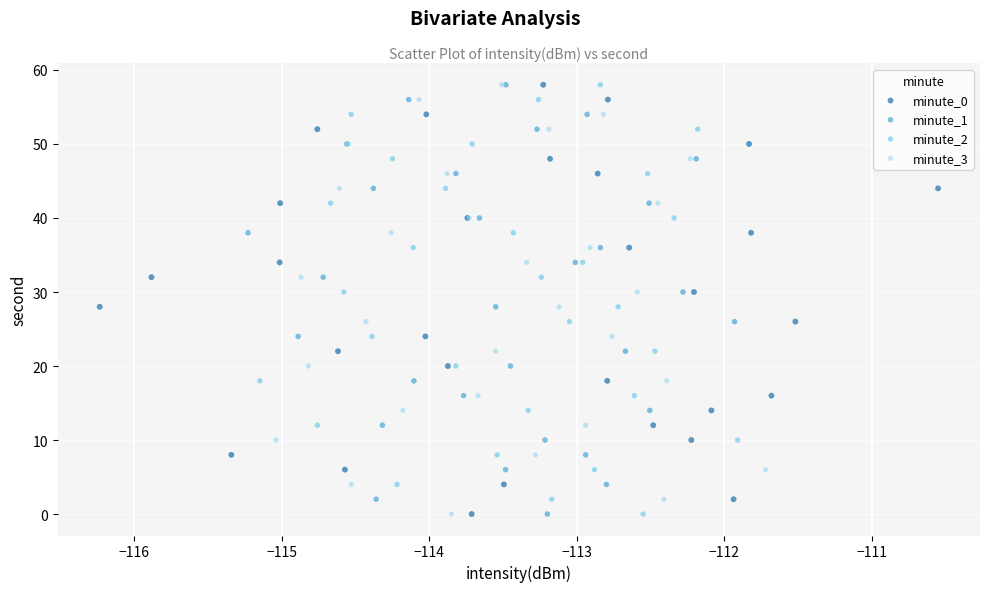

What are all the series names shown in the legend?

minute_0, minute_1, minute_2, minute_3